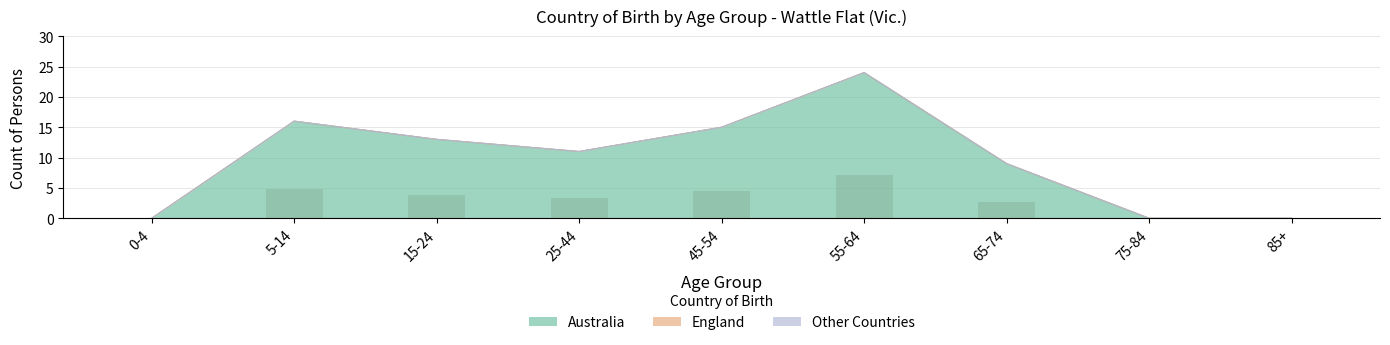

Read the Australia value at 15-24, to the nearest 5.

15